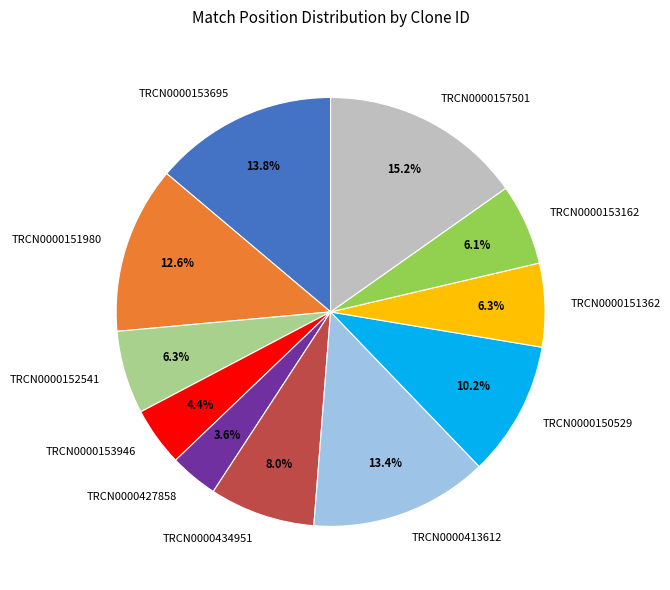

To the nearest percent, what portion does TRCN0000157501 represent?

15%